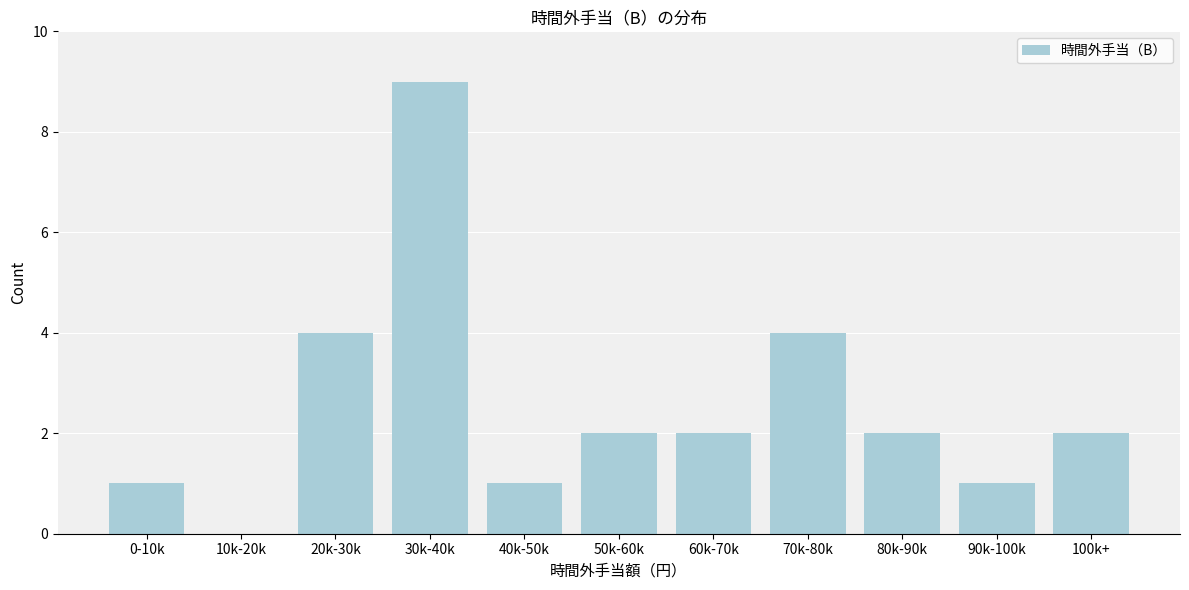

Reading left to right, list all the values displayed in this chart.

0-10k=1	10k-20k=0	20k-30k=4	30k-40k=9	40k-50k=1	50k-60k=2	60k-70k=2	70k-80k=4	80k-90k=2	90k-100k=1	100k+=2